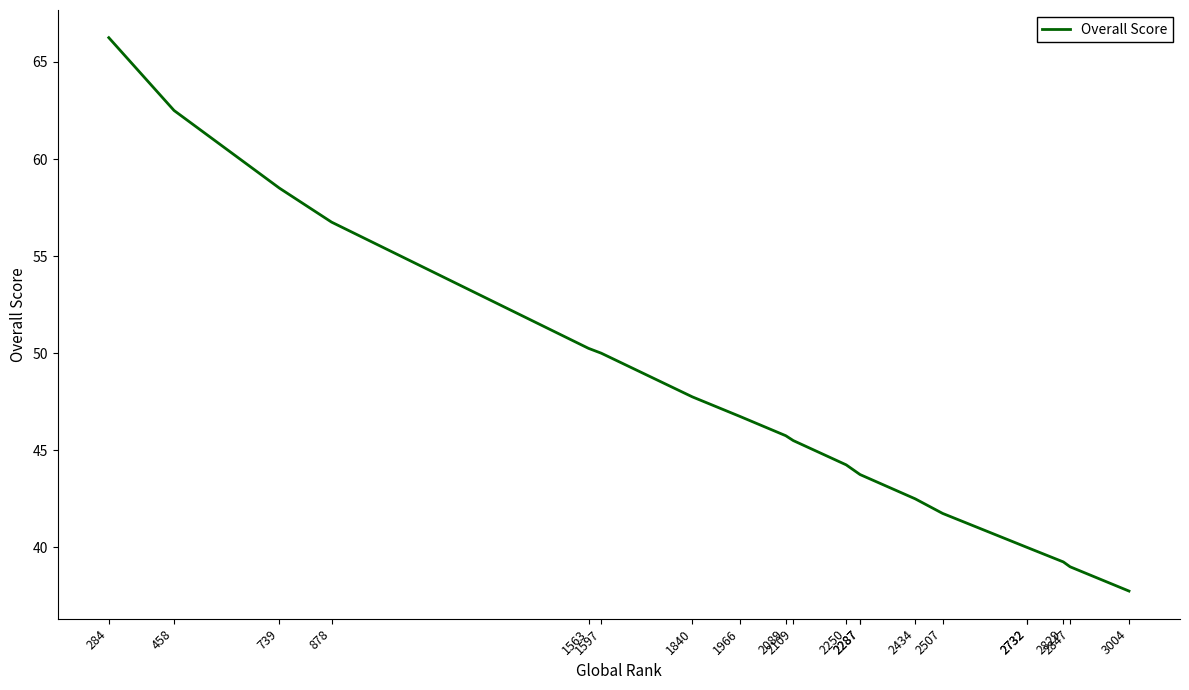

List the labels in order of value, largest first.

284, 458, 739, 878, 1563, 1597, 1840, 1966, 2089, 2109, 2250, 2287, 2287, 2434, 2507, 2732, 2732, 2829, 2847, 3004